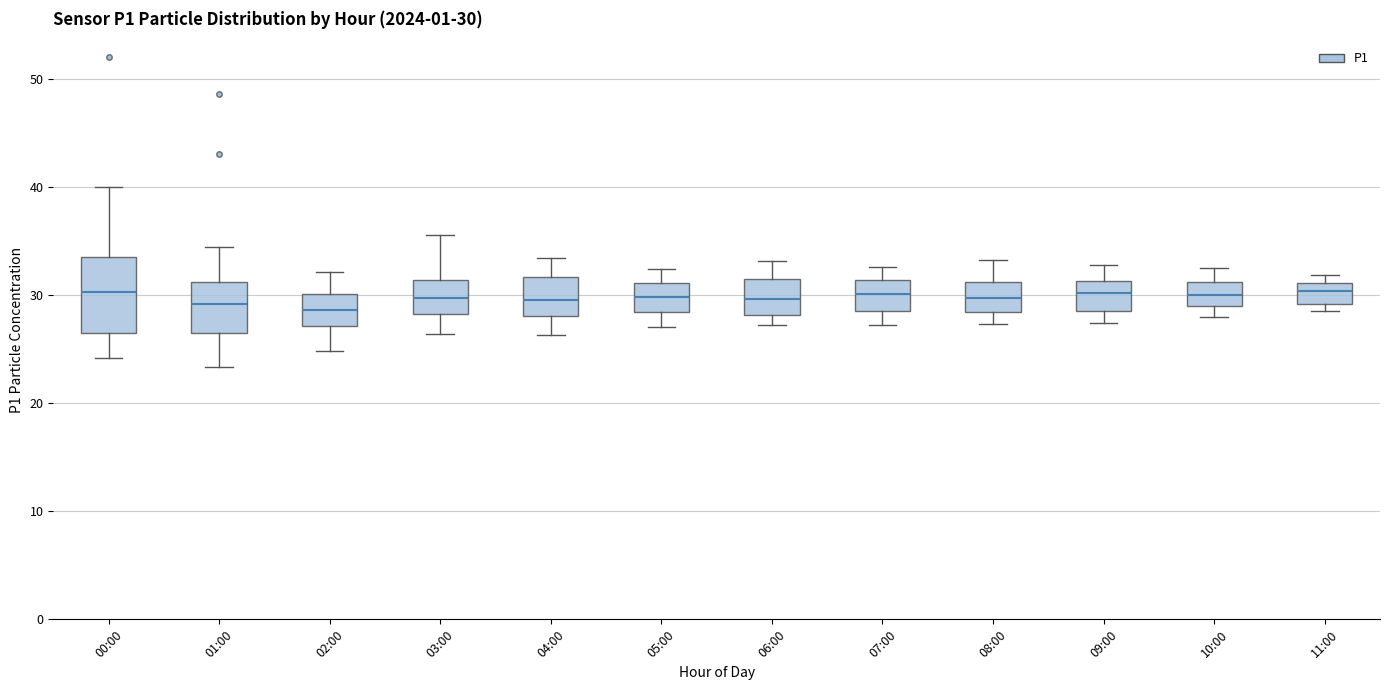

Which box is the tallest, from its lower edge to its upper edge?

00:00